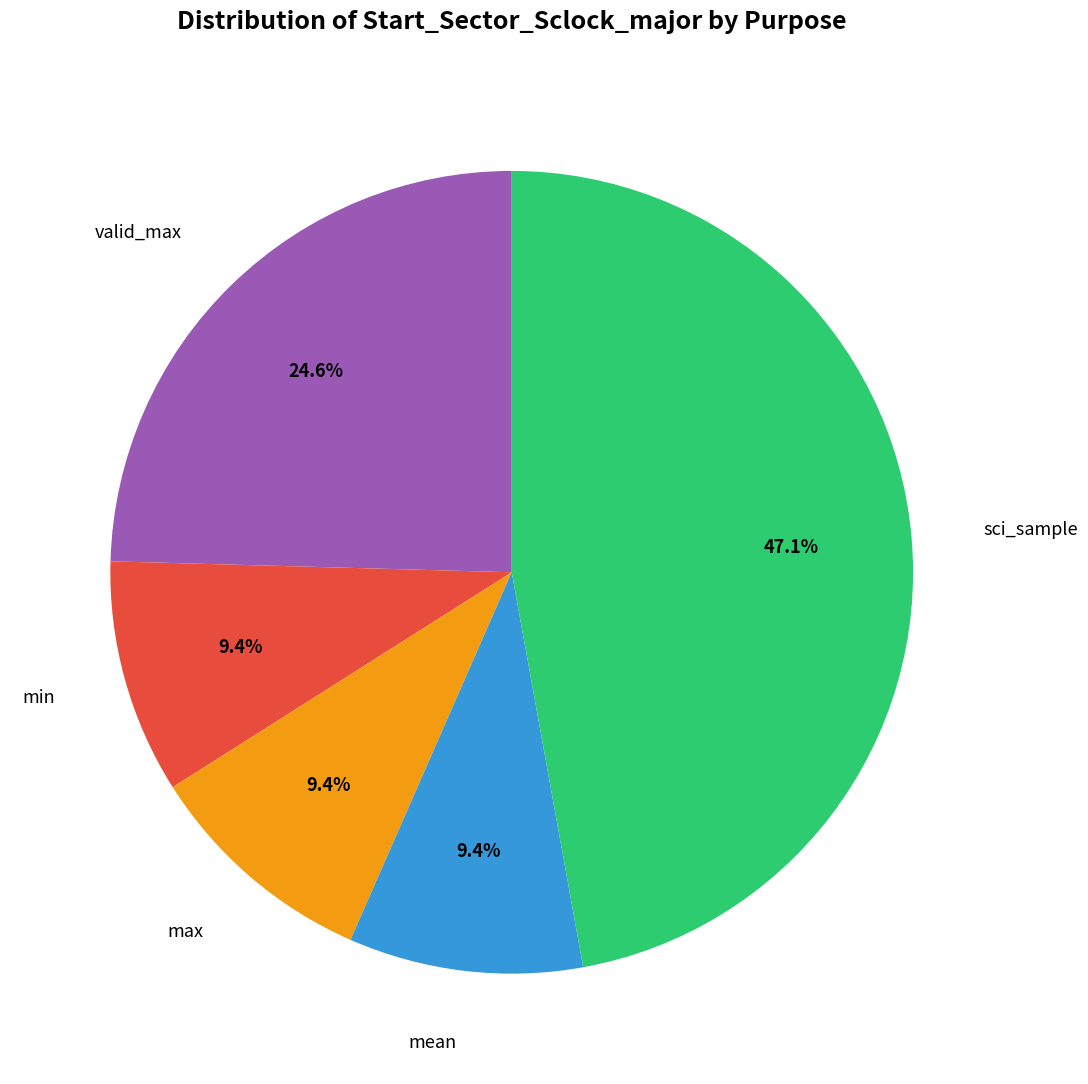

Is there any slice that represents more than half of the pie?

No